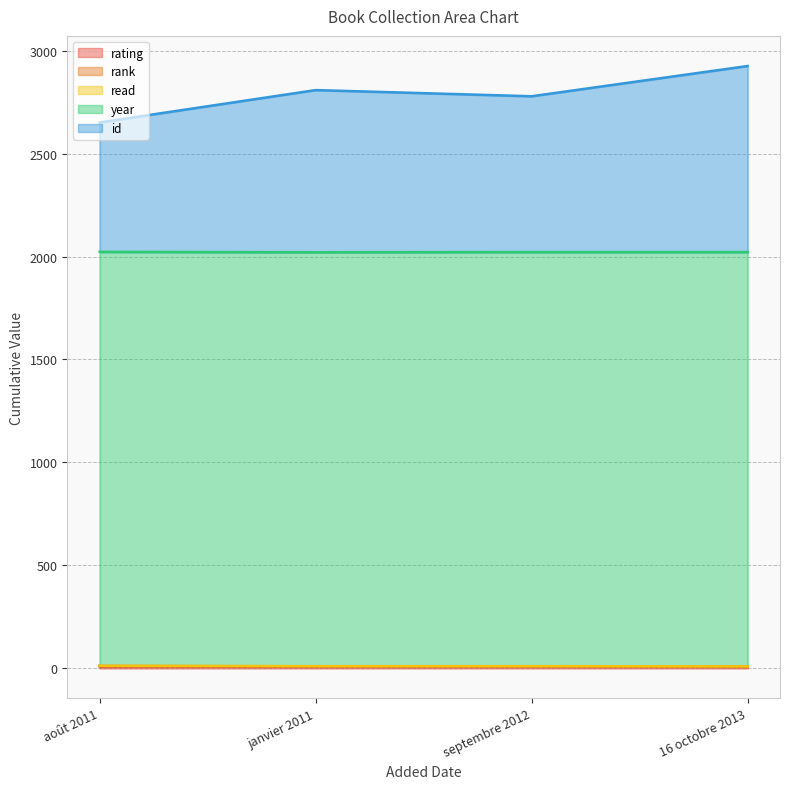

Where is the first local minimum for id?

septembre 2012